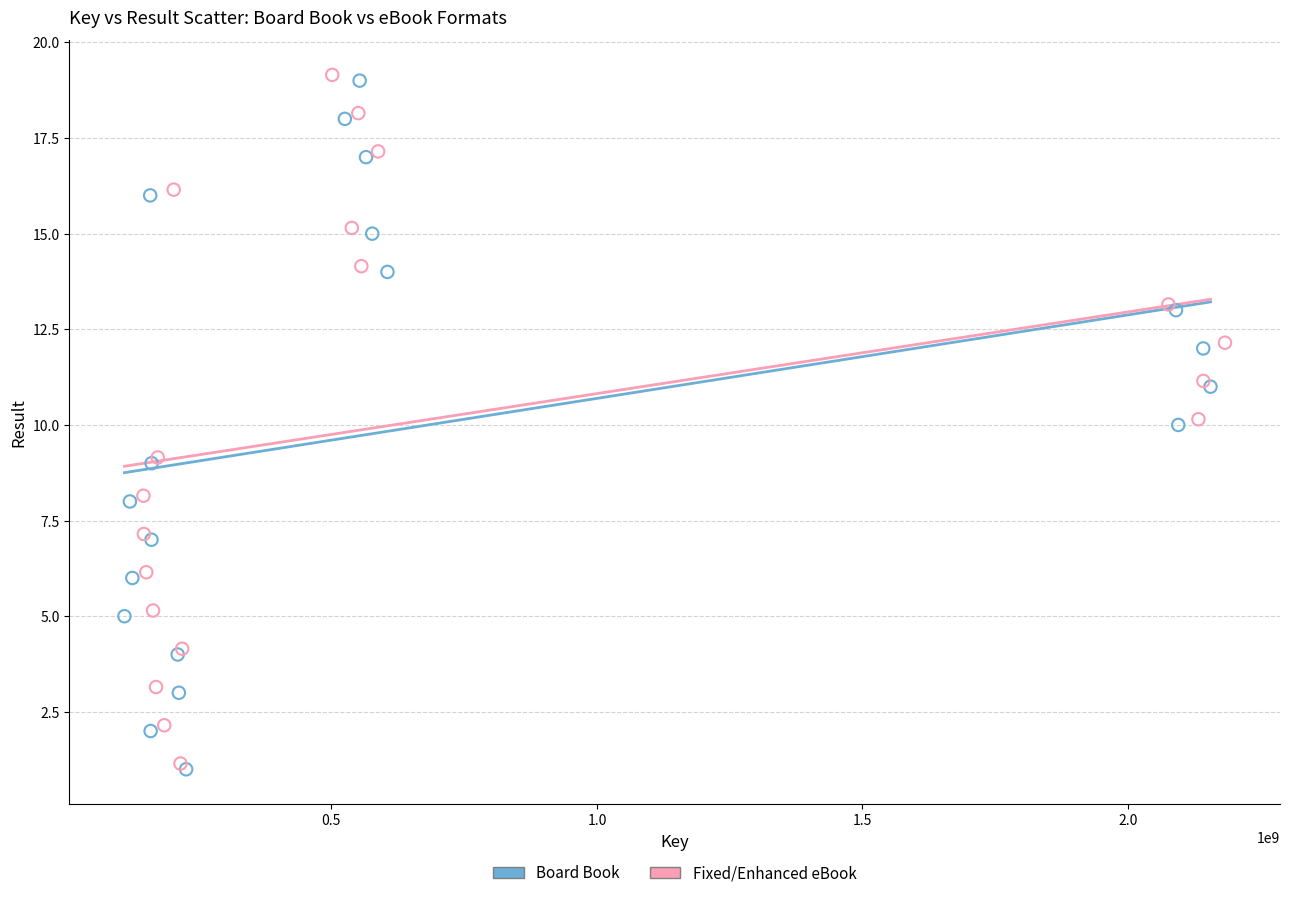

What are all the series names shown in the legend?

Board Book, Fixed/Enhanced eBook